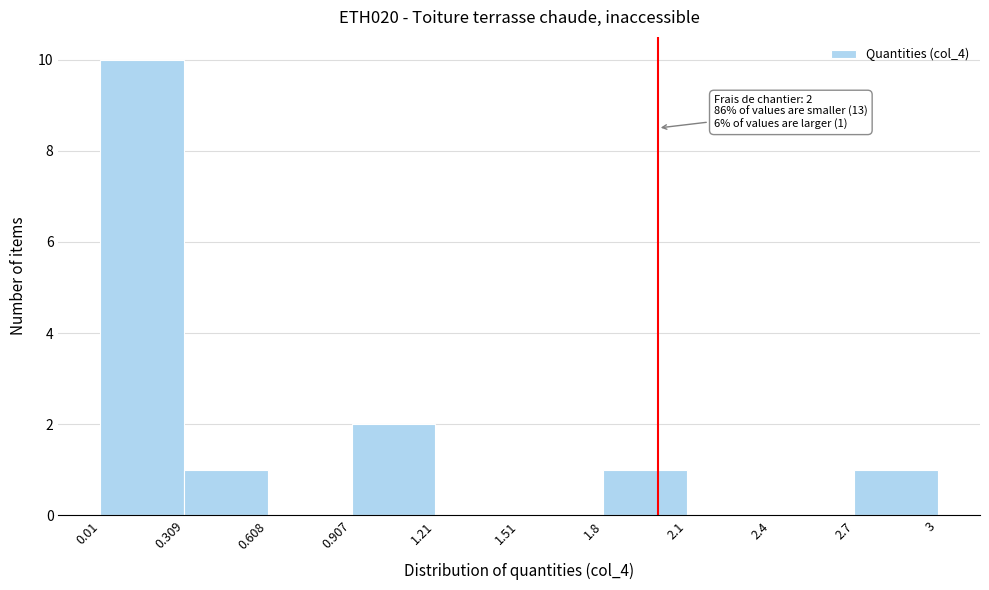

Which range on the x-axis has the tallest bar?

0.01 to 0.309